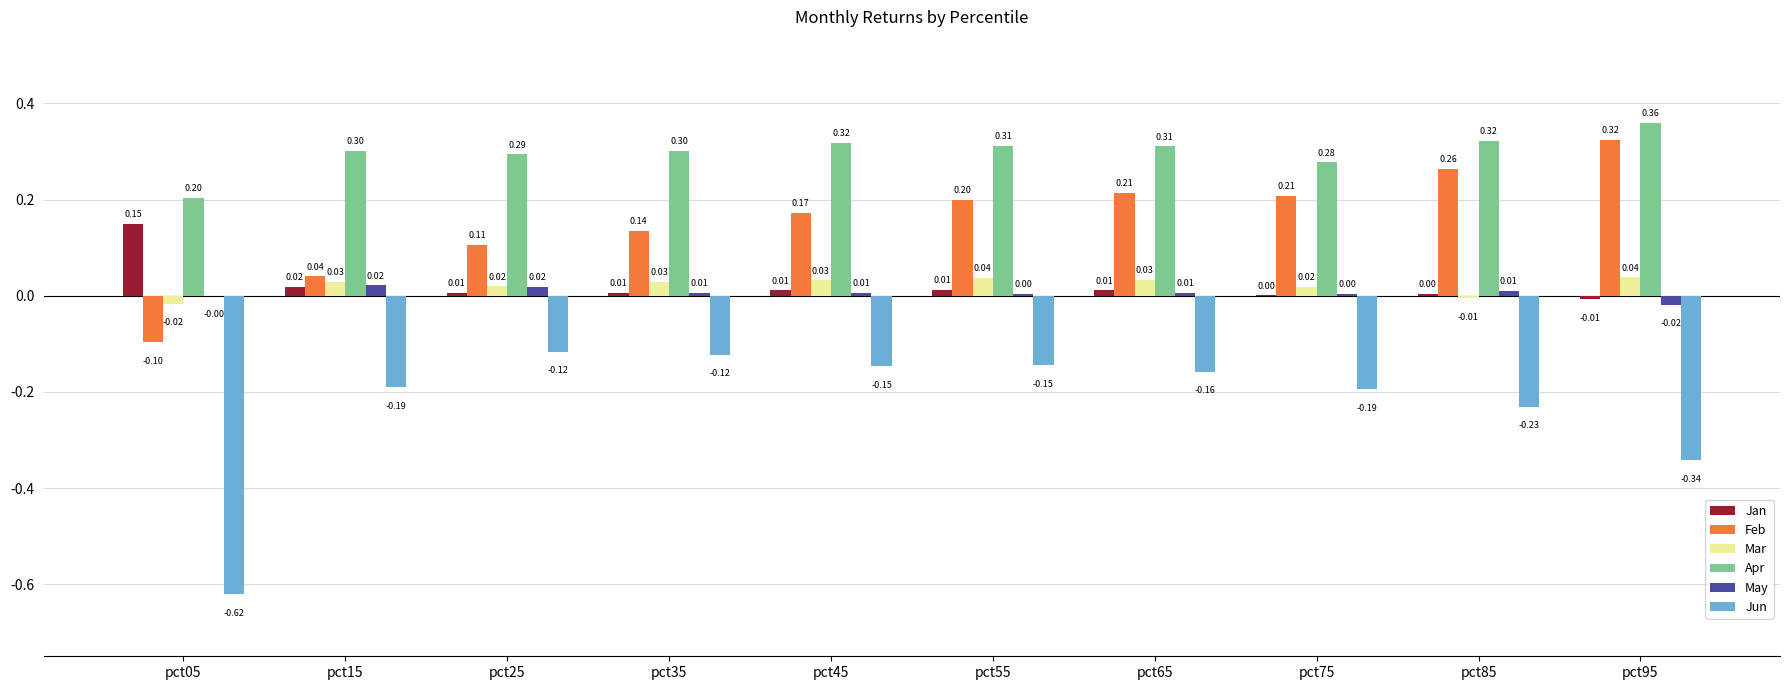

Are the bars horizontal?

No